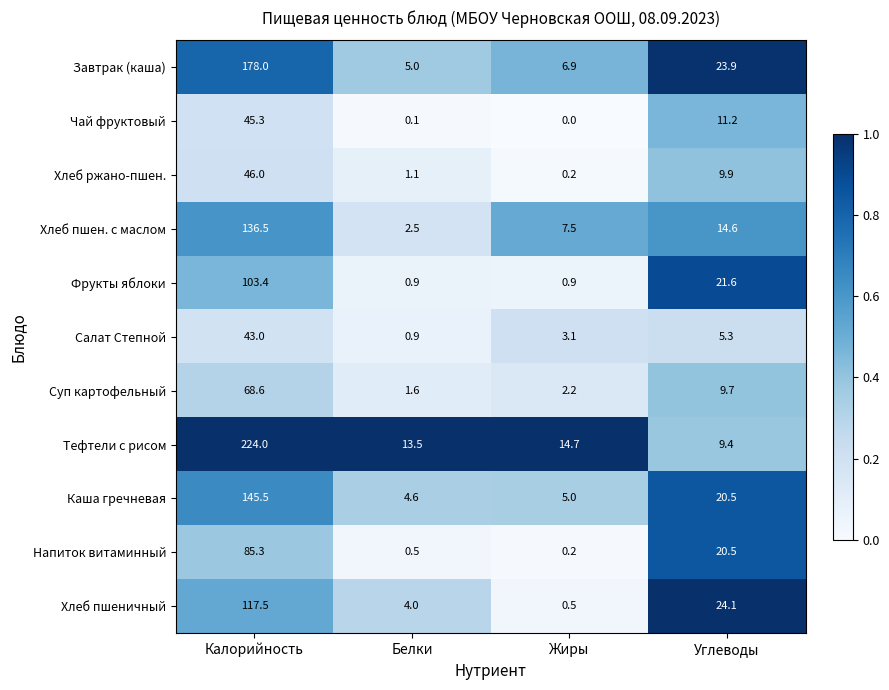

List the series in order of their peak value, lowest first.

Салат Степной, Чай фруктовый, Хлеб ржано-пшен., Суп картофельный, Напиток витаминный, Фрукты яблоки, Хлеб пшеничный, Хлеб пшен. с маслом, Каша гречневая, Завтрак (каша), Тефтели с рисом